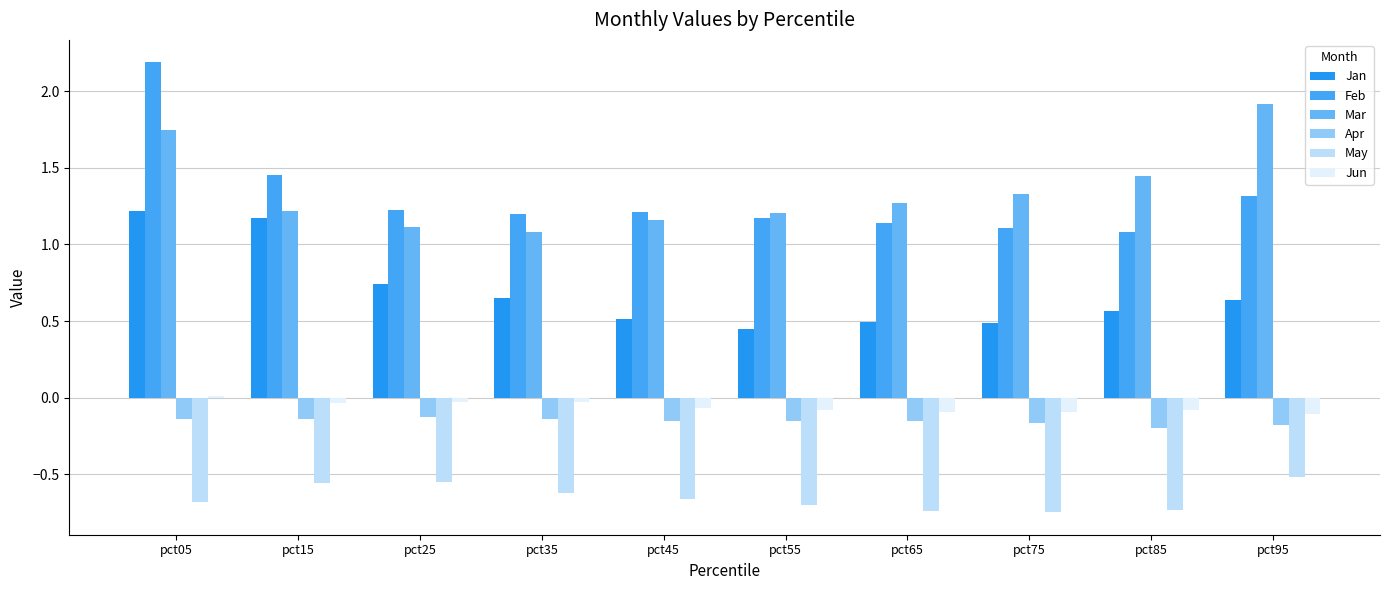

Between pct85 and pct45, which is larger?

pct85